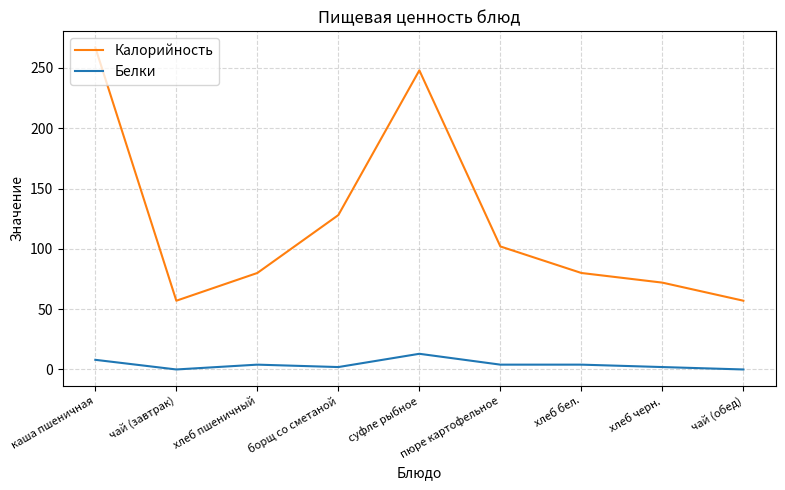

How many lines are shown in the chart?

2